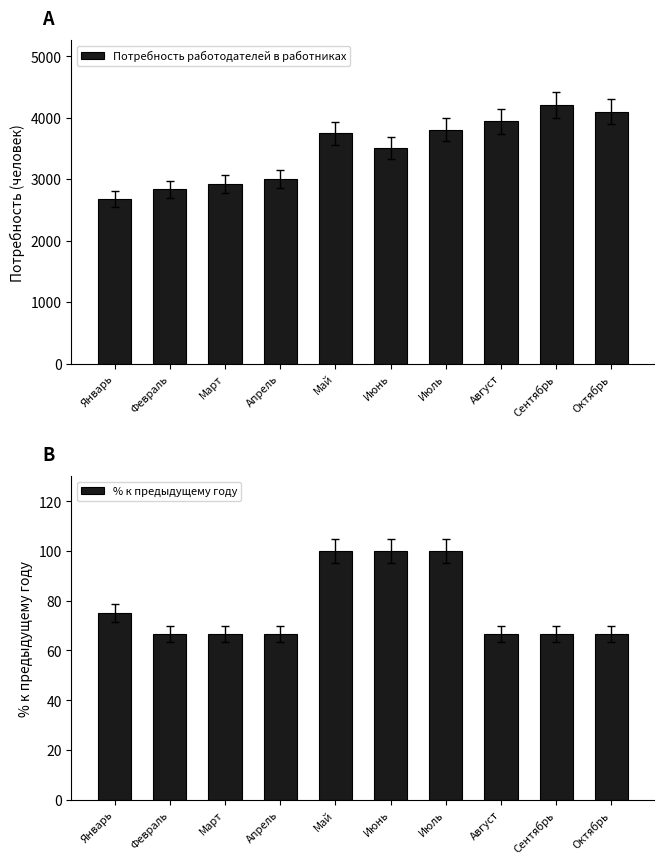

Rank the series at Октябрь from highest to lowest value.

Потребность работодателей в работниках, % к предыдущему году